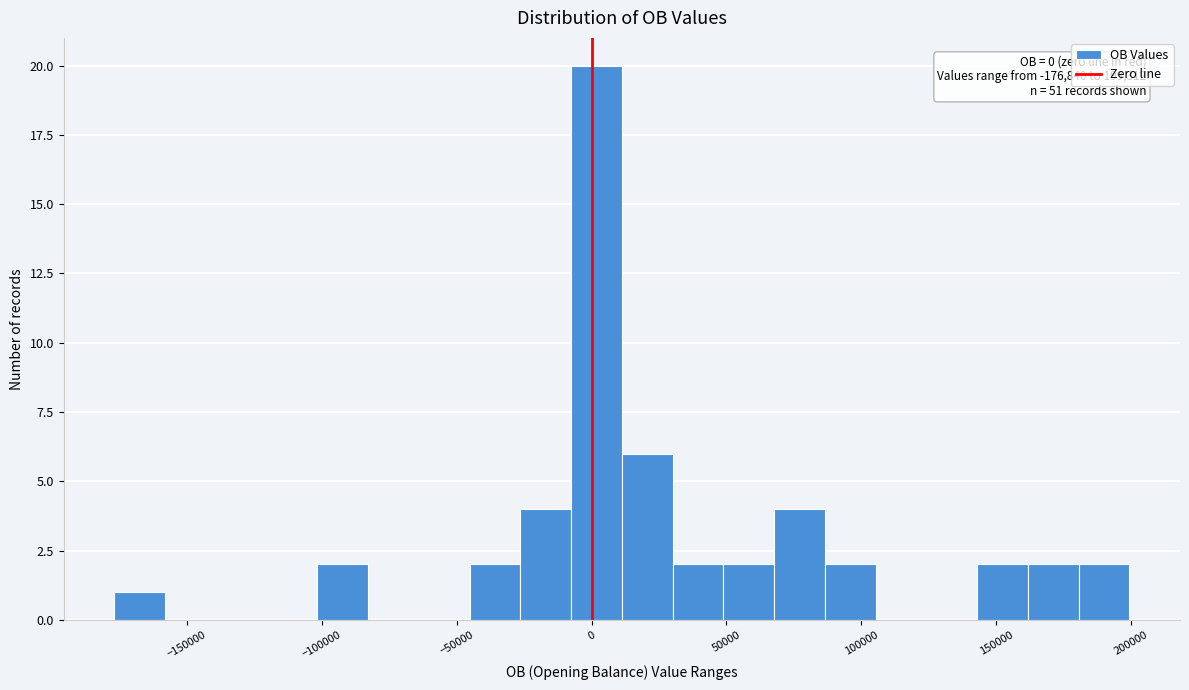

Read against the x-axis, roughly where is the centre of the tallest bar?

0